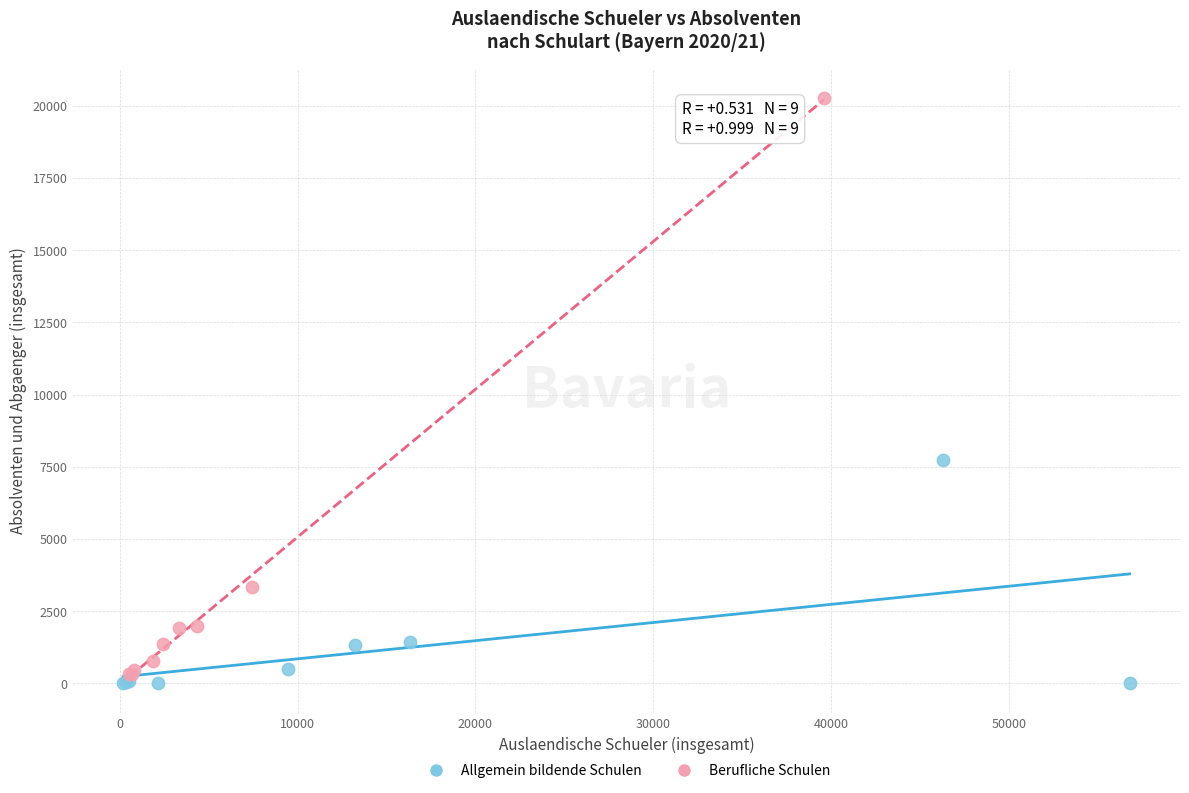

Which series reaches the maximum Y coordinate?

Berufliche Schulen